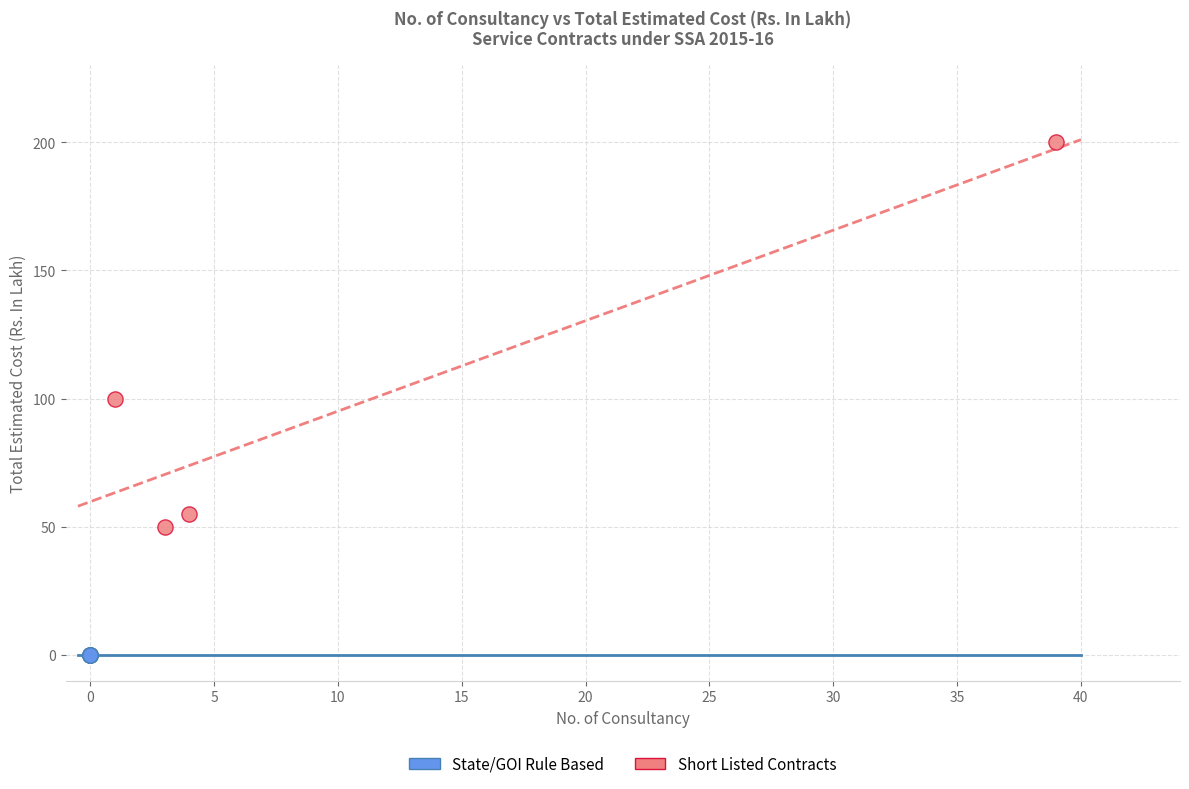

Which series contains the highest Y value?

Short Listed Contracts